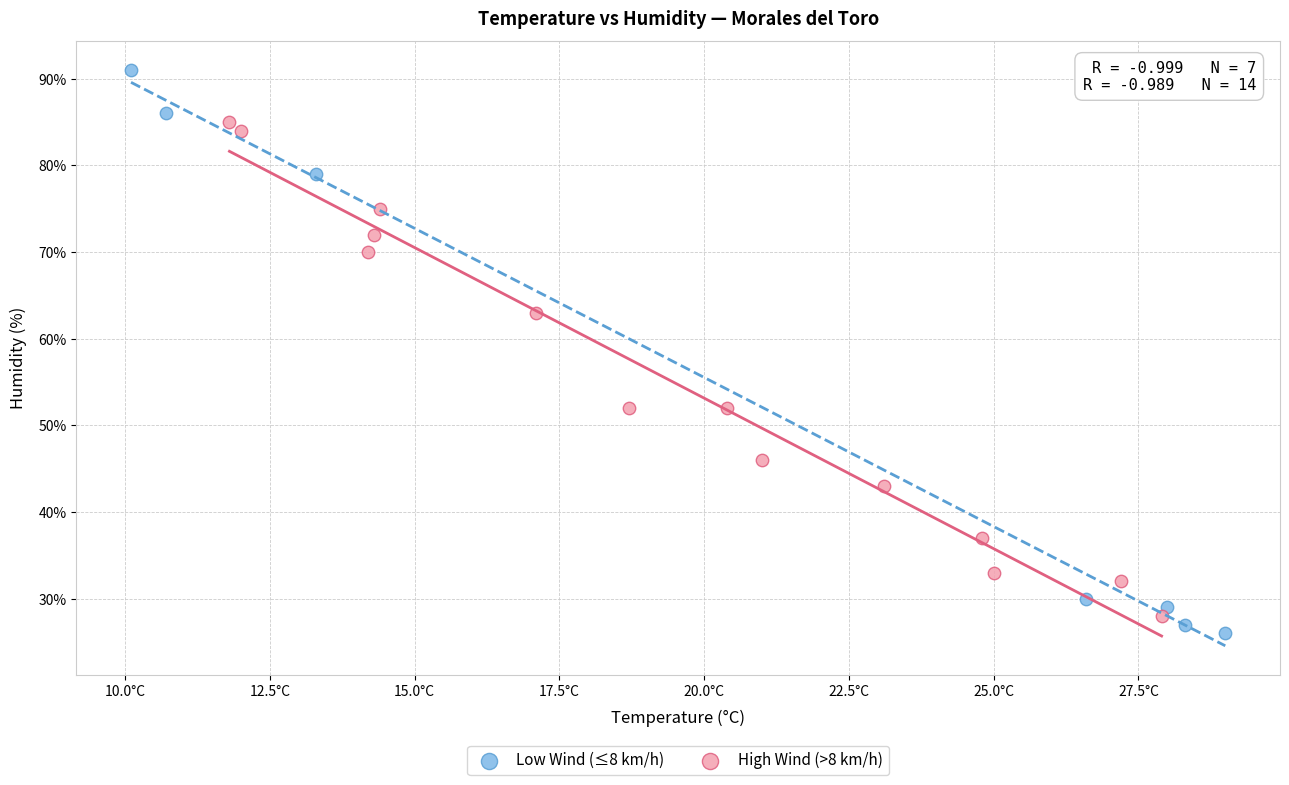

Which series contains the highest Y value?

Low Wind (≤8 km/h)